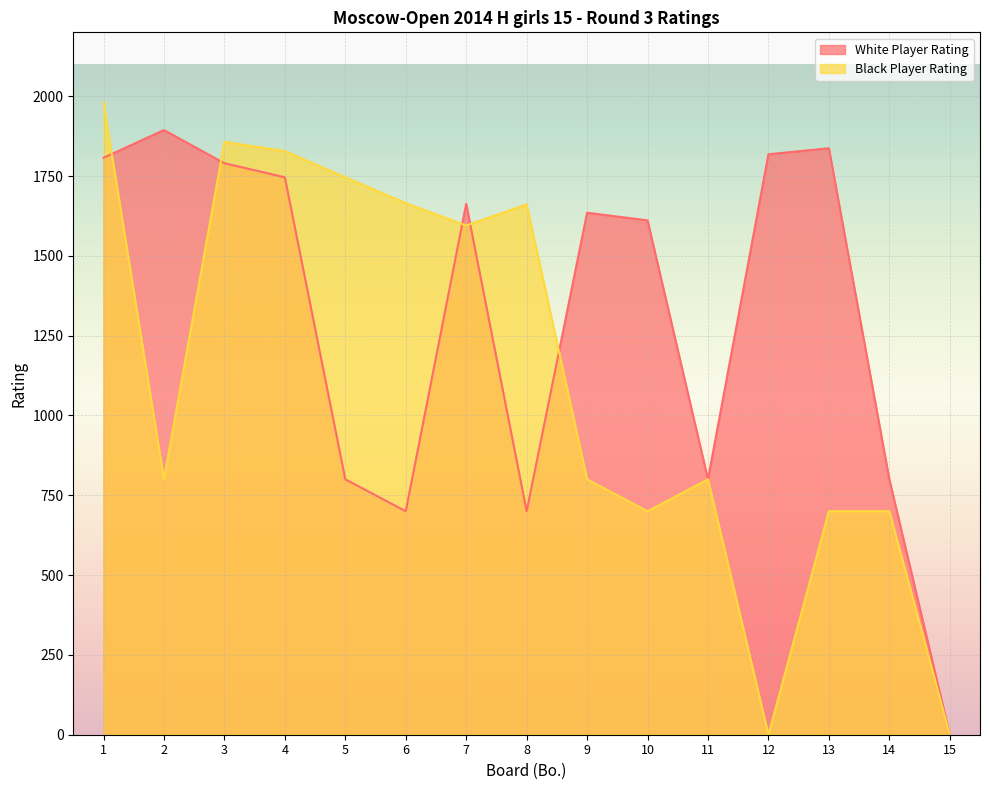

Reading right to left, extract all data points from this chart.

White Player Rating: 0	800	1837	1818	800	1611	1635	700	1663	700	800	1746	1790	1894	1807
Black Player Rating: 0	700	700	0	800	700	800	1661	1595	1665	1746	1828	1857	800	1981